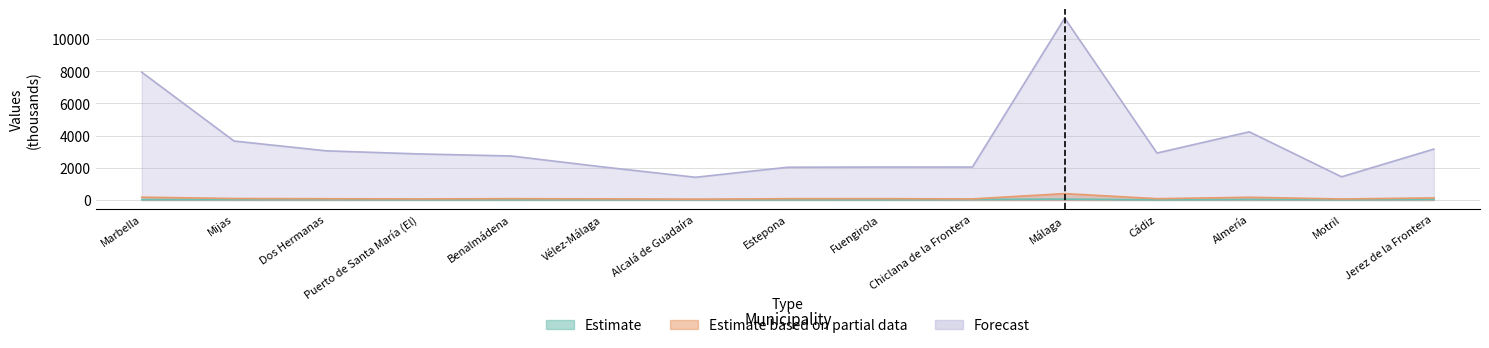

How many lines are shown in the chart?

3